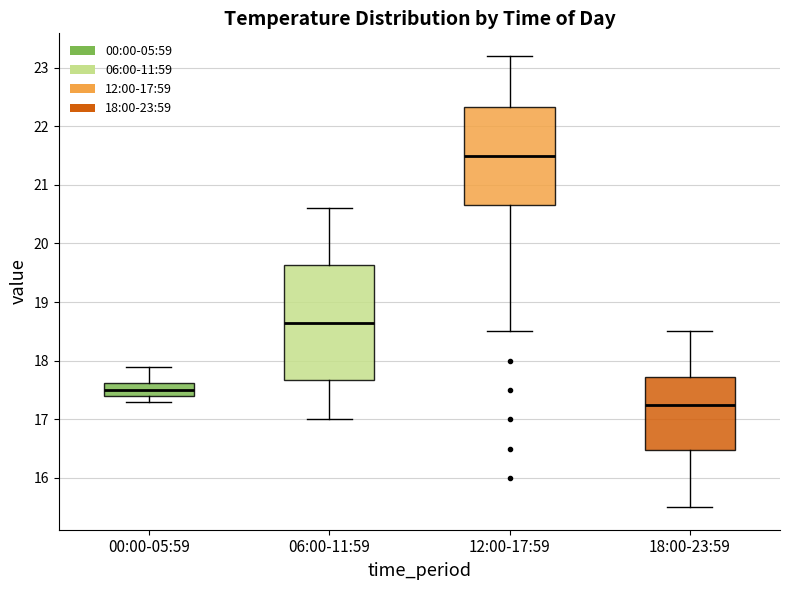

Which box's median line is the lowest?

18:00-23:59